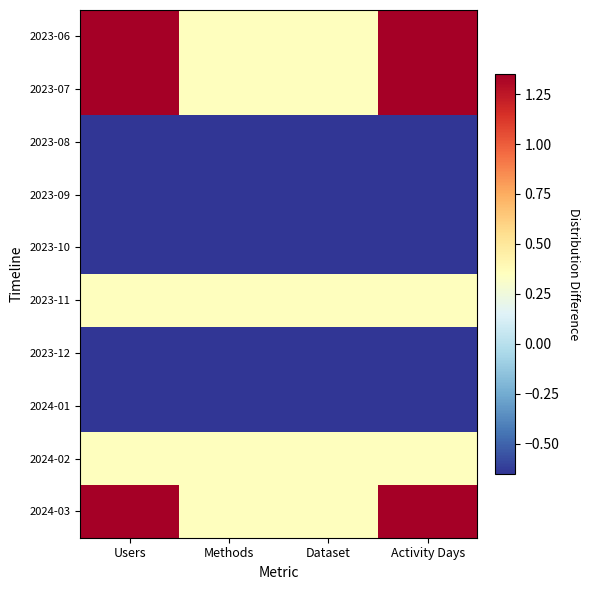

Is the value of 2023-08 at Users greater than the value of 2023-12 at Users?

No